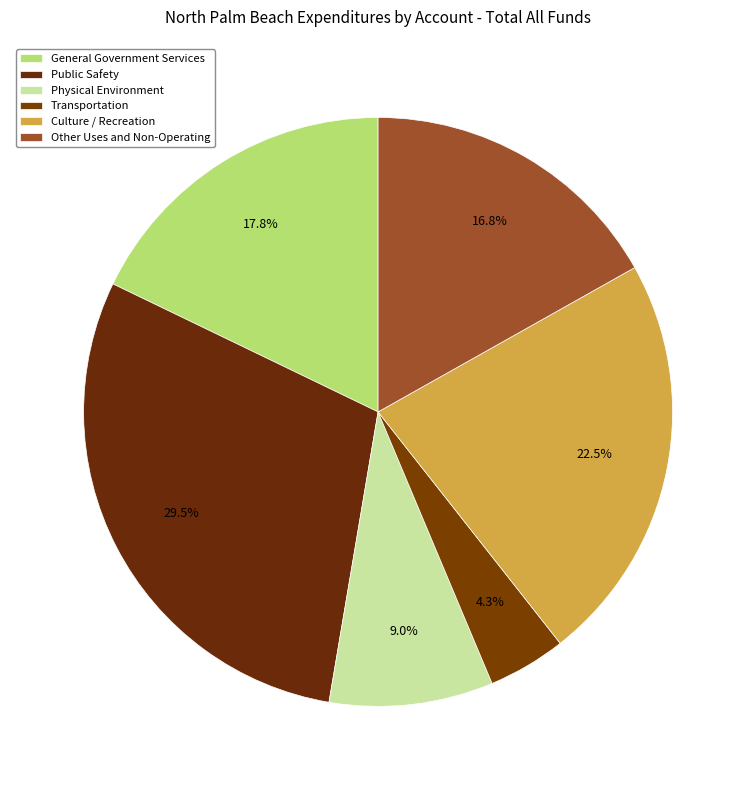

Count the number of slices in the pie.

6